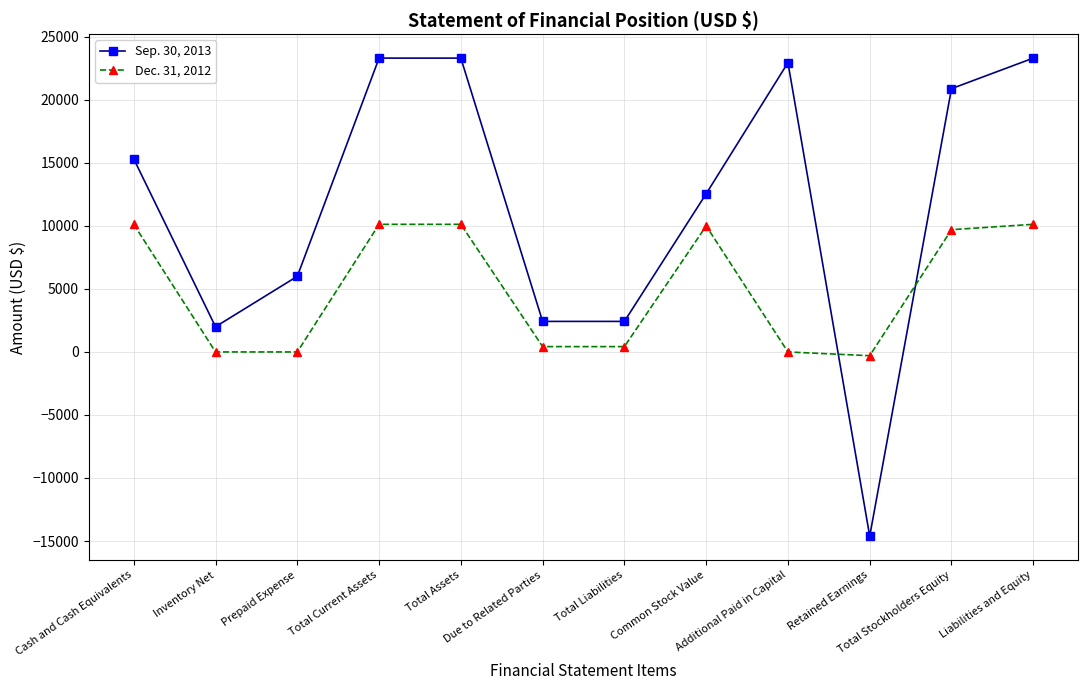

Is the value of Sep. 30, 2013 at Additional Paid in Capital greater than the value of Dec. 31, 2012 at Cash and Cash Equivalents?

Yes